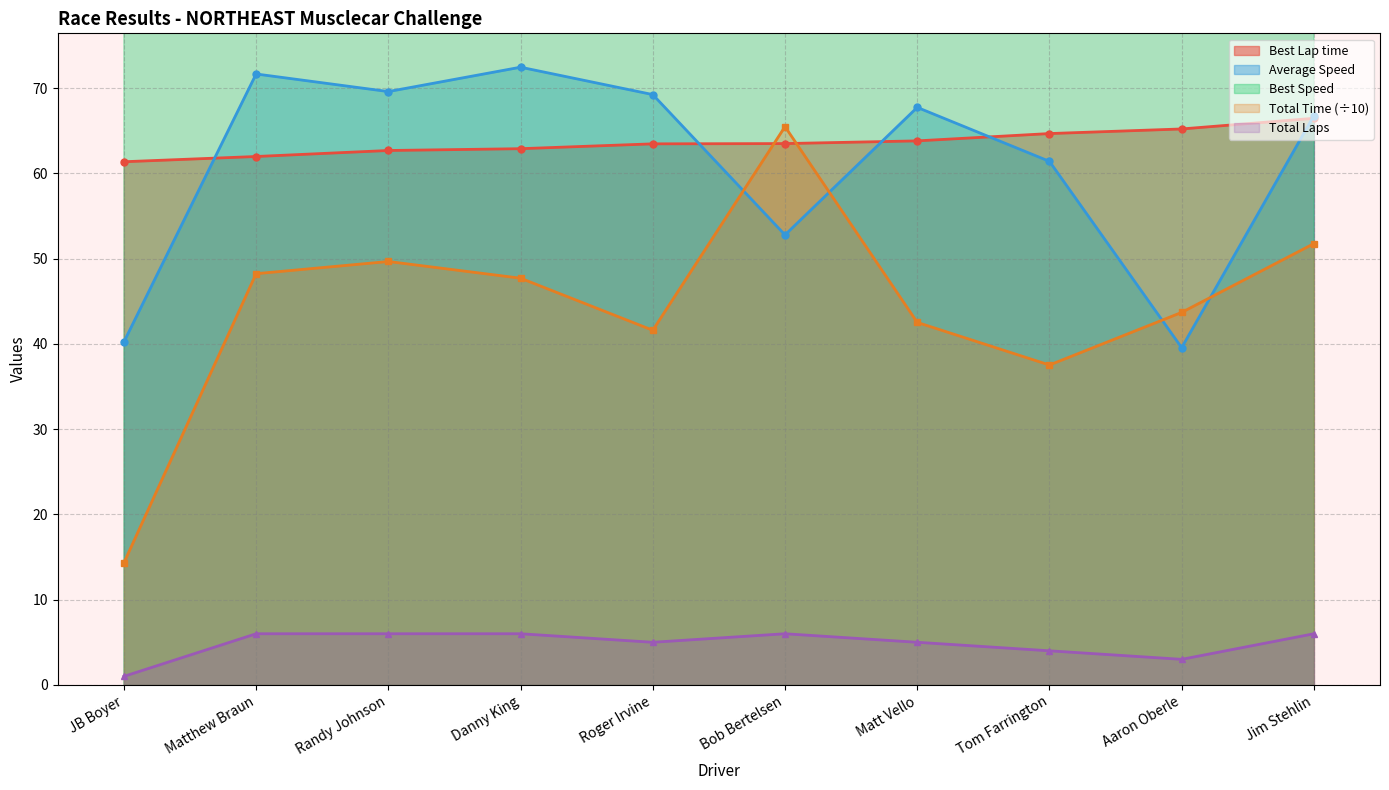

How many values in the Best Lap time series exceed 63?

6